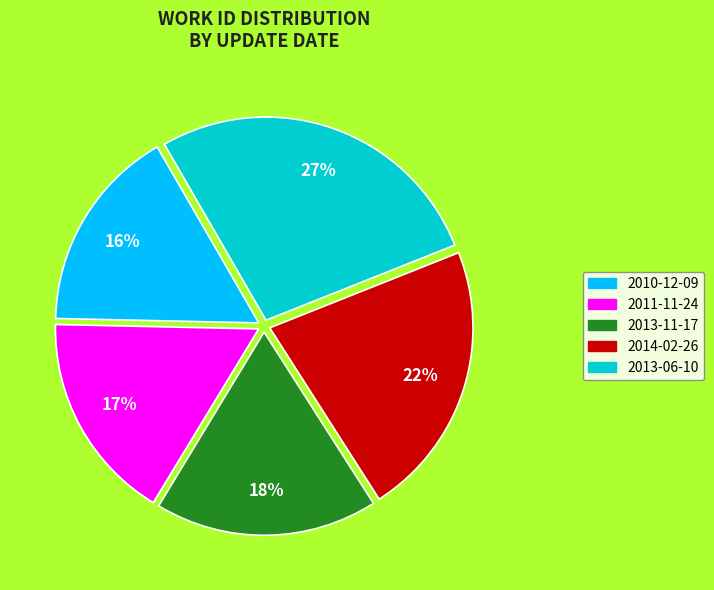

How many segments does this pie chart have?

5